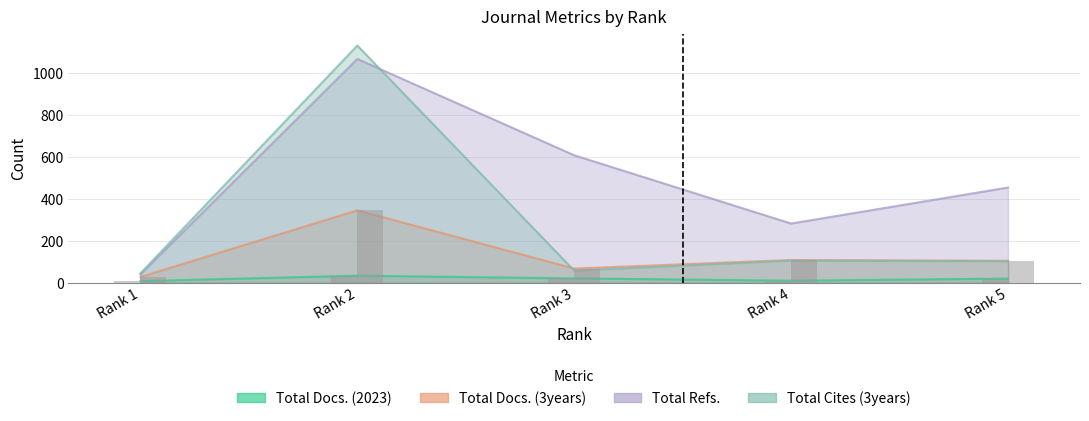

What is the sum of the Total Docs. (2023) values at Rank 1 and Rank 3?

27